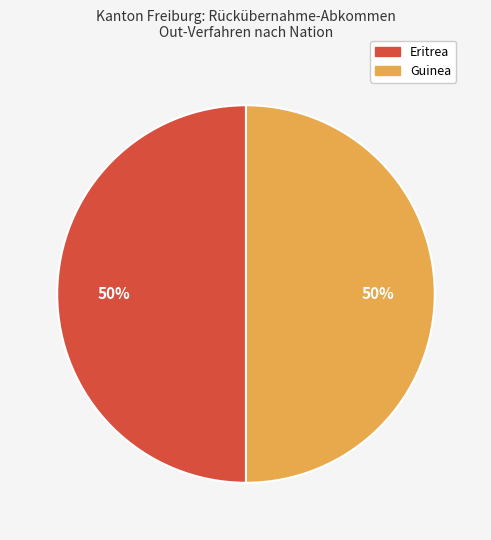

To the nearest percent, what portion does Guinea represent?

50%